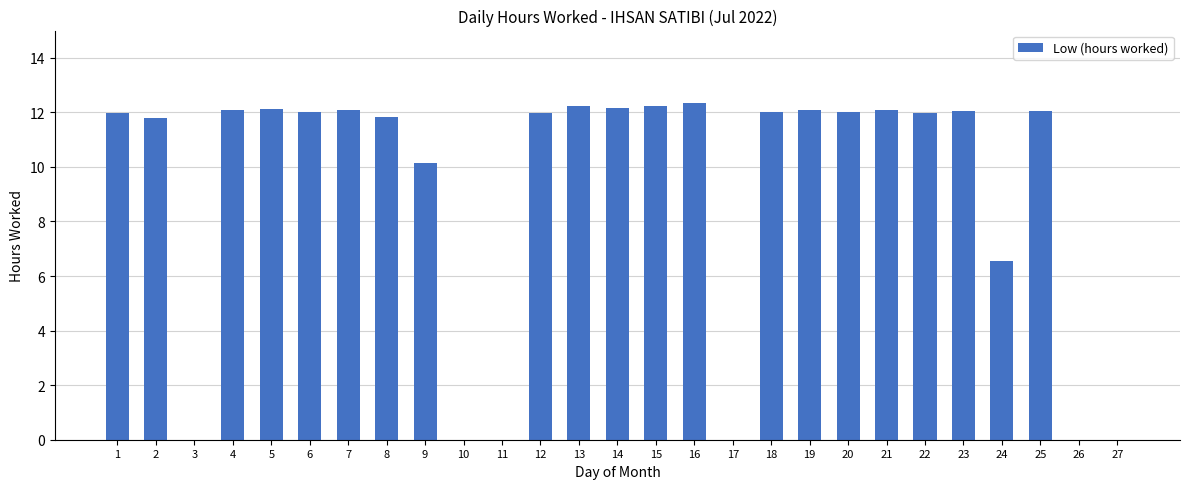

How many series are shown in this chart?

1